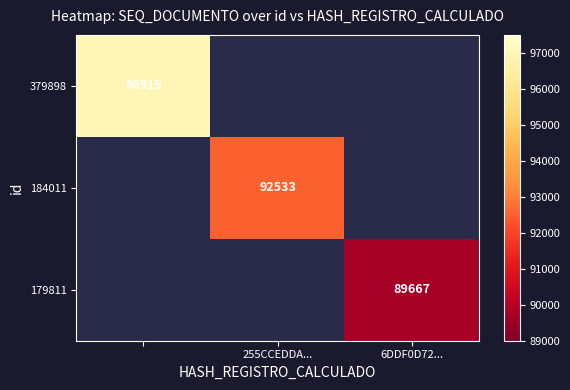

The value of 184011 at 255CCEDDA... is 92533. True or false?

True